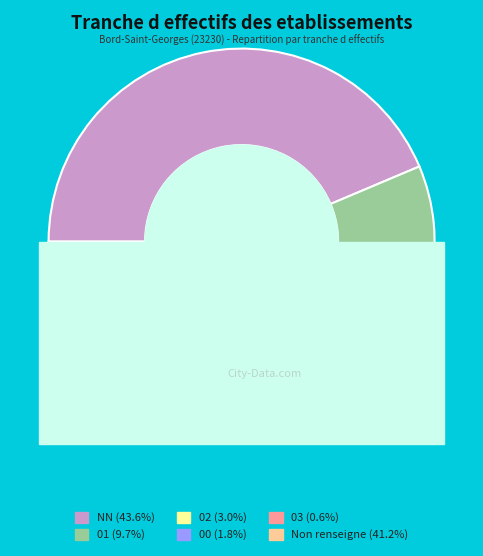

What is the change in value from NN to 02?

-67